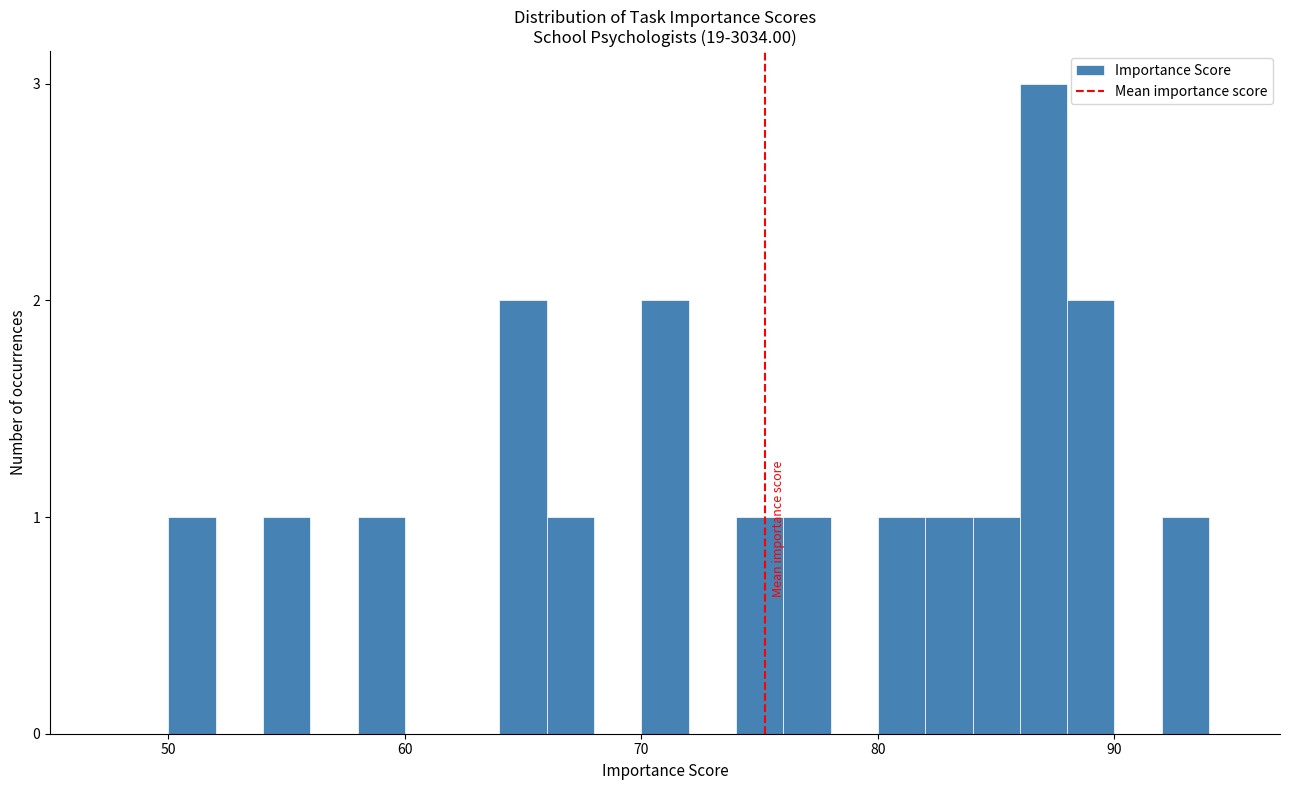

Around what value on the x-axis is the tallest bar? Give the approximate position of its centre, as read against the axis.

87